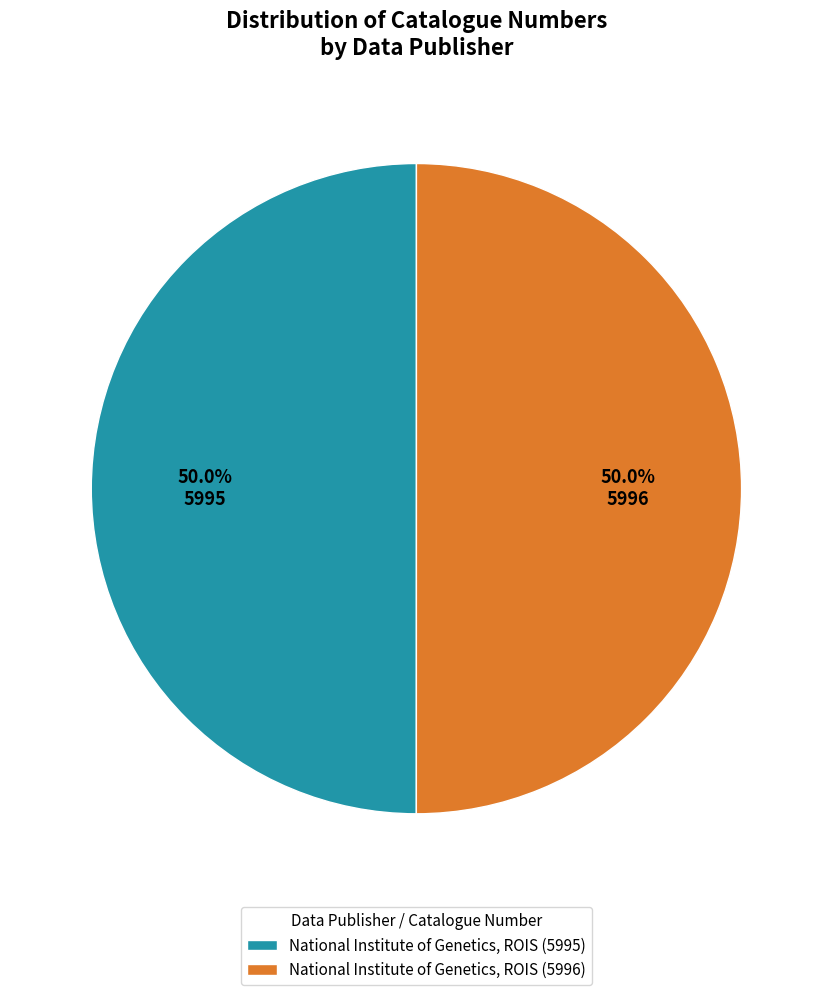

Combined, do National Institute of Genetics, ROIS (5995) and National Institute of Genetics, ROIS (5996) account for over 50%?

Yes